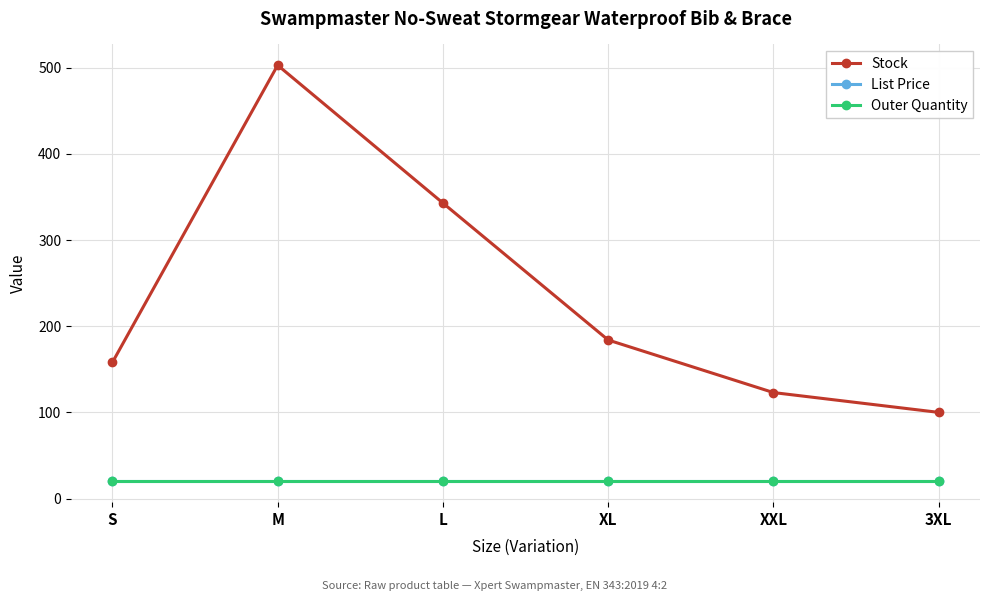

What are all the series names shown in the legend?

Stock, List Price, Outer Quantity